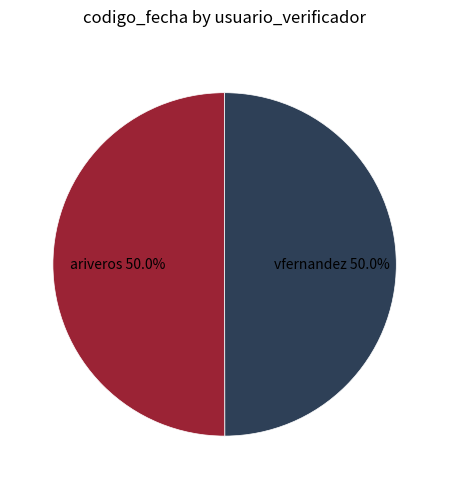

To the nearest percent, what percentage of the pie is ariveros?

50%